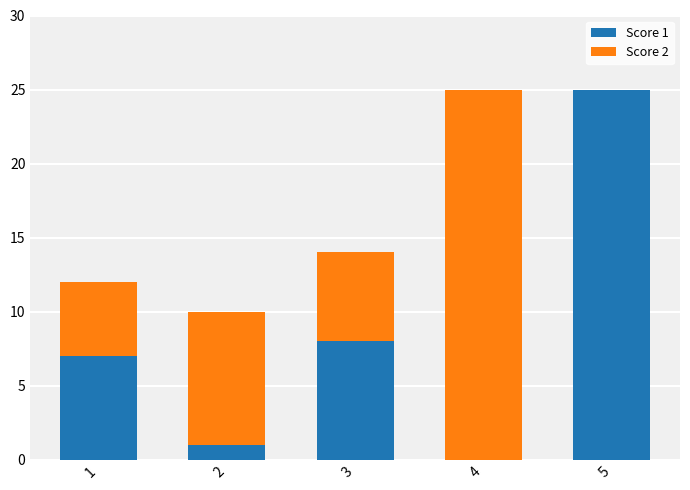

Reading left to right, transcribe the values for Score 1.

1=7	2=1	3=8	4=0	5=25